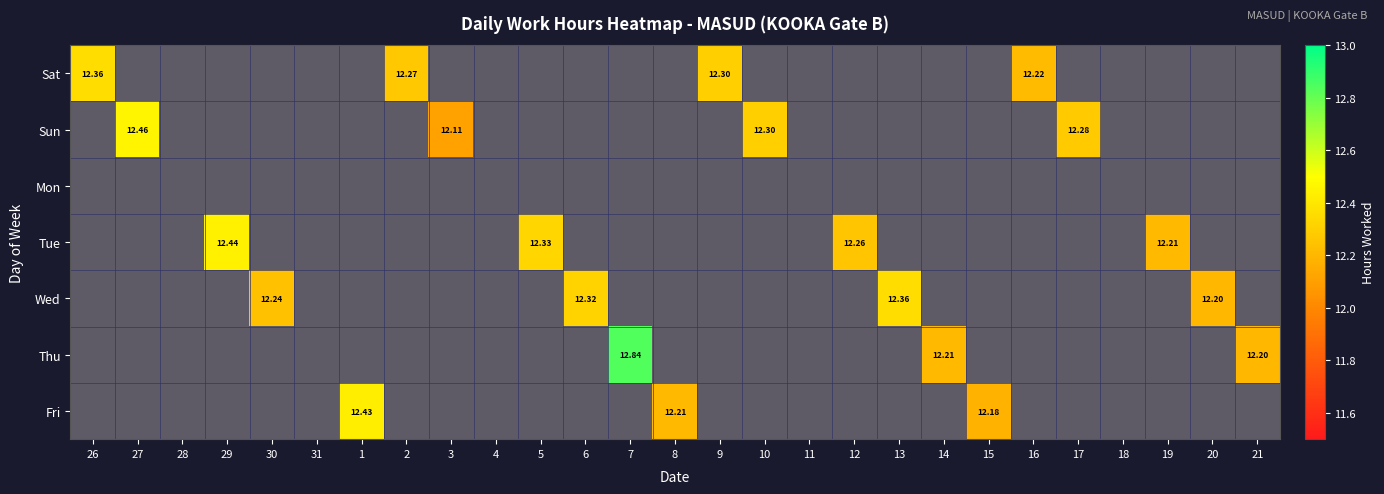

List the series in order of their peak value, highest first.

Thu, Sun, Tue, Fri, Sat, Wed, Mon